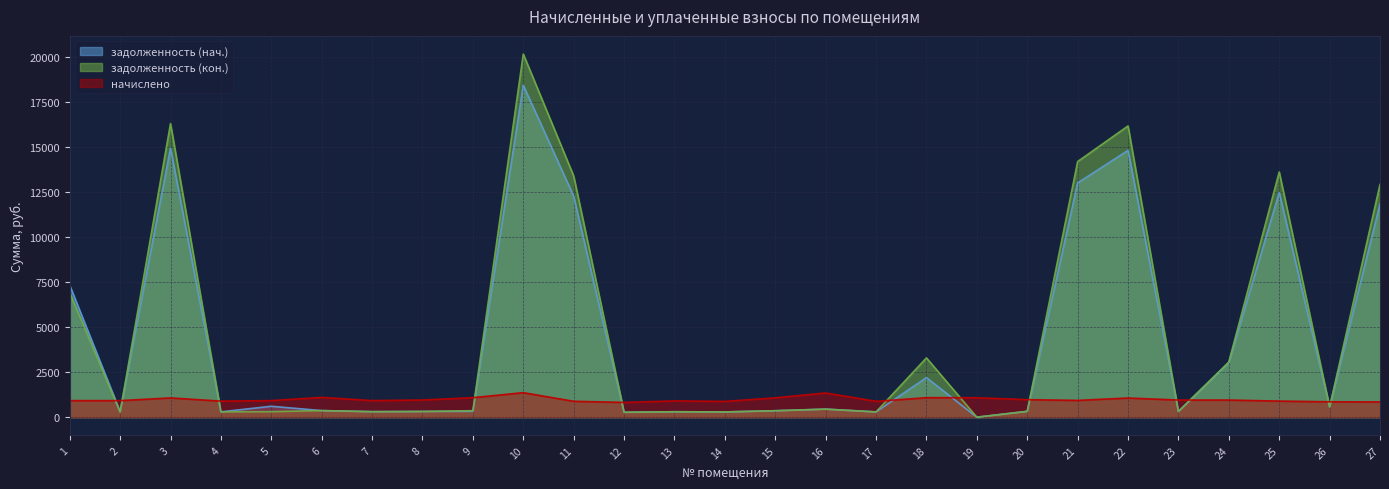

What is the difference between the highest and lowest values at 3?

15243.2